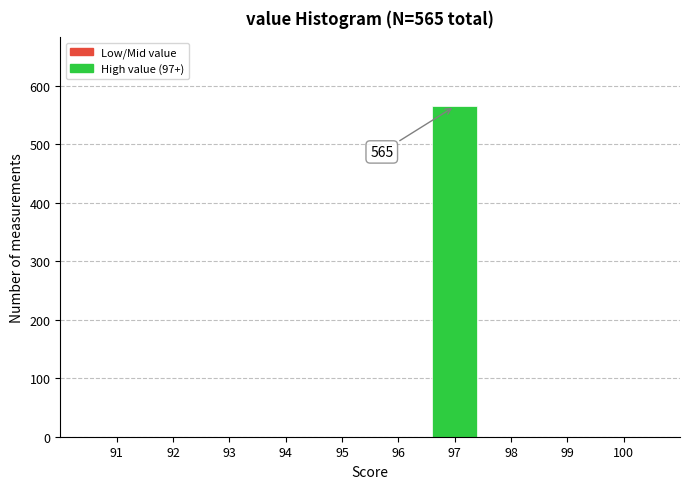

Over which range of the x-axis is the bar tallest?

96.5 to 97.5